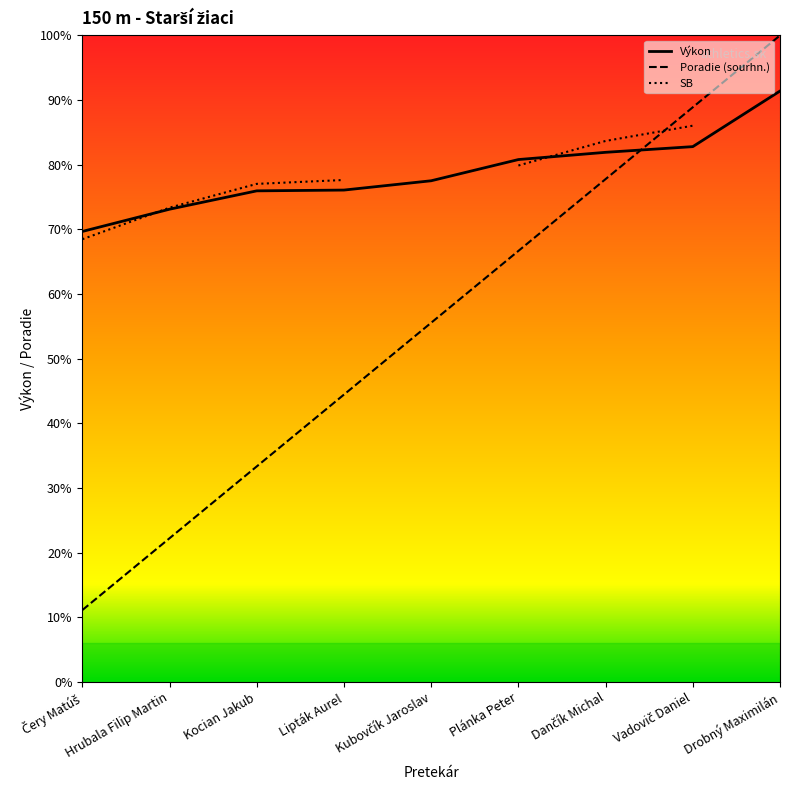

Reading left to right, extract all data points from this chart.

Výkon: 17.4	18.3	19.0	19.0	19.4	20.2	20.5	20.7	22.9
Poradie (sourhn.): 2.8	5.6	8.3	11.1	13.9	16.7	19.4	22.2	25.0